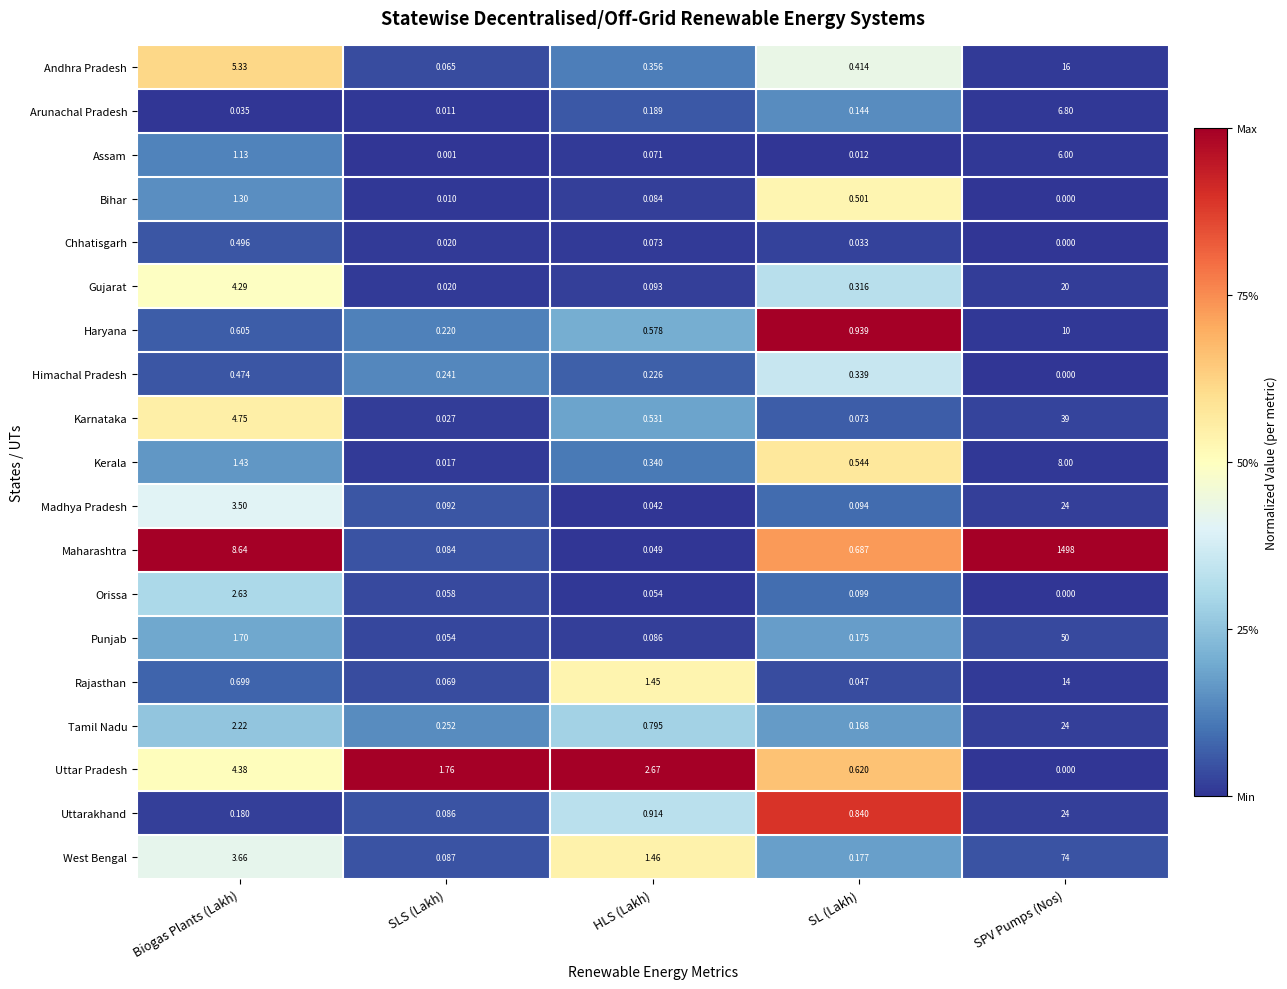

Where is Andhra Pradesh nearest to the value 8?

Biogas Plants (Lakh)